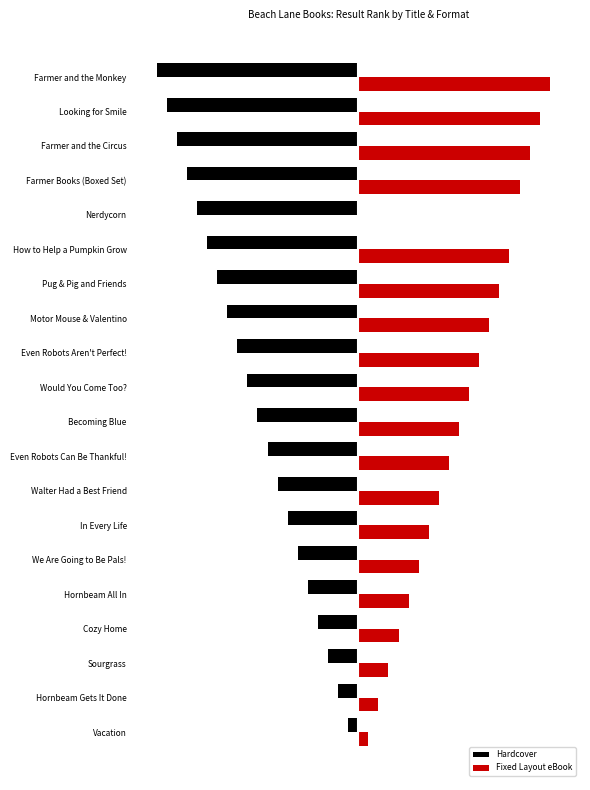

What are all the series names shown in the legend?

Hardcover, Fixed Layout eBook